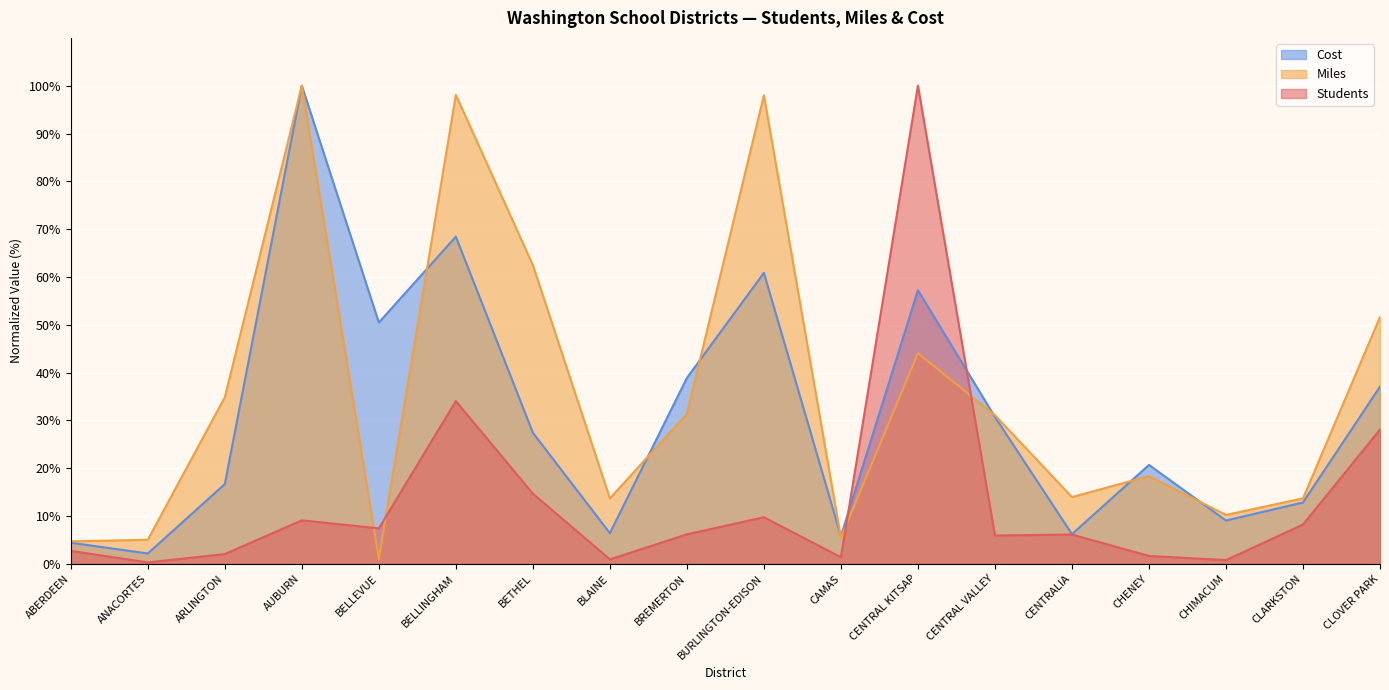

What is the sum of all Cost values?

555.4